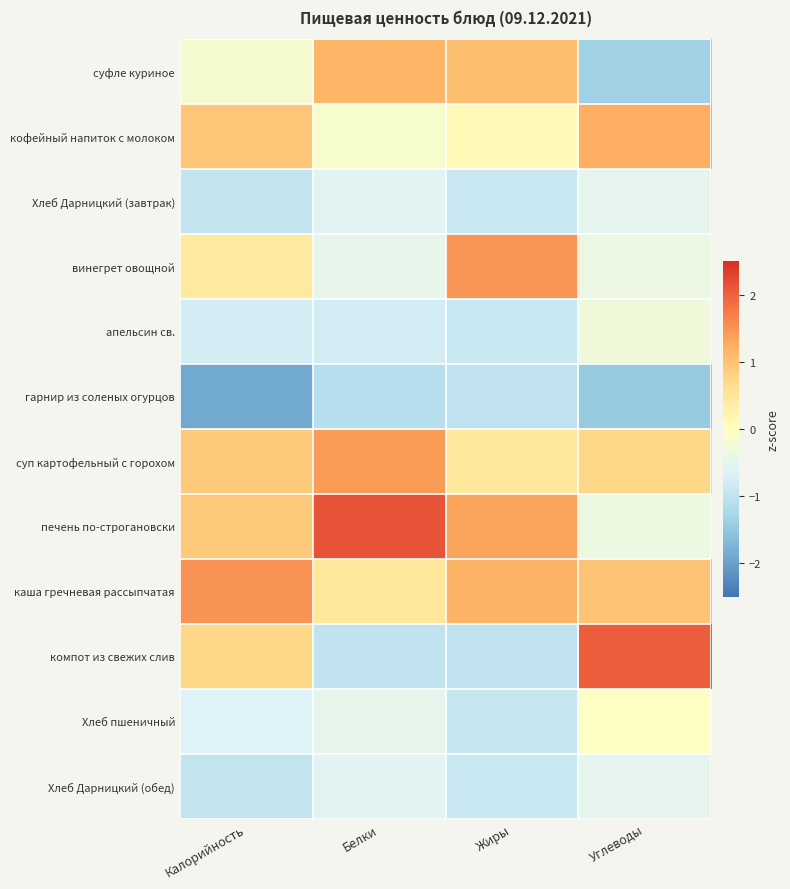

What is the spread (max minus min) of values at Жиры?

2.5